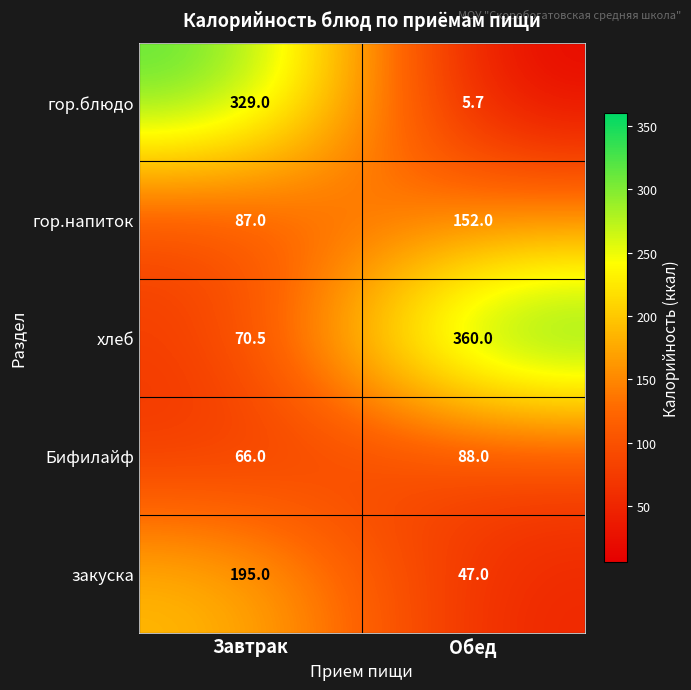

What is the smallest value displayed?

5.7